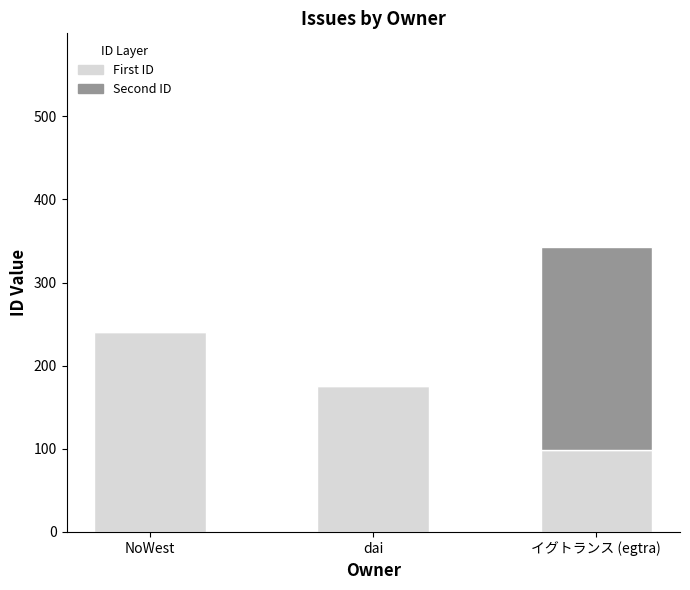

What is the sum of all First ID values?

515